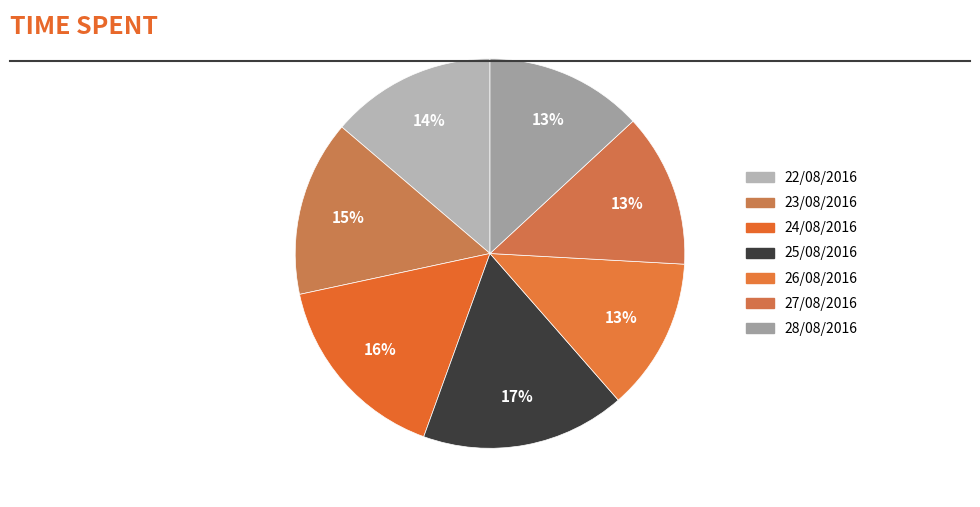

How much of the chart is everything except 28/08/2016?

86.9%